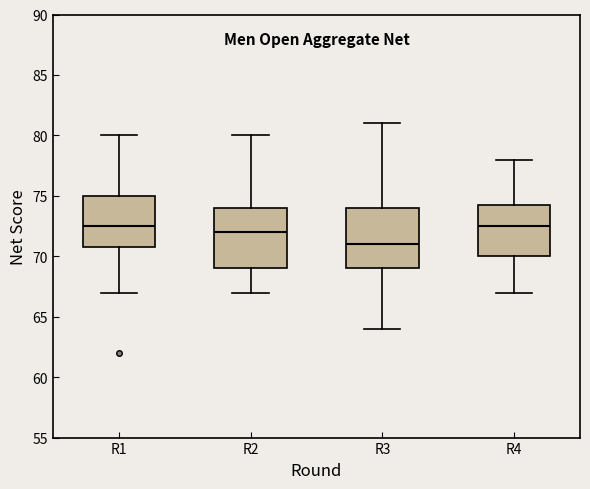

Where does the lower whisker of the box for R1 end on the y-axis? The values are not printed on the chart, so give them approximately, as read against the axis.

67.0